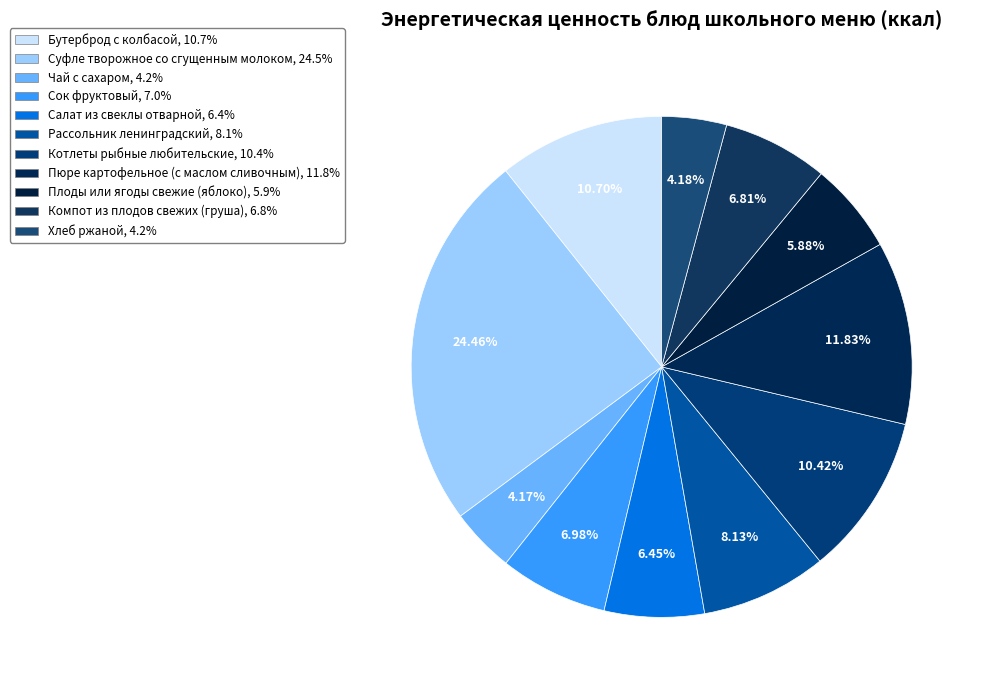

What percentage is the Чай с сахаром slice, to the nearest percent?

4%